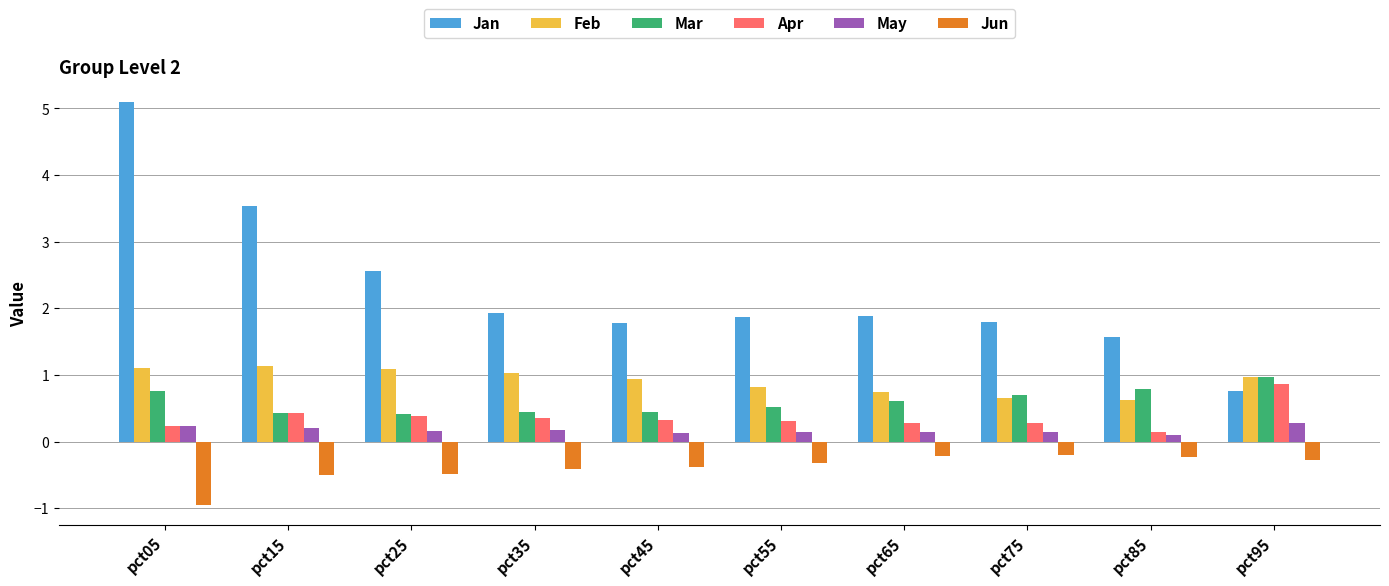

The Feb series shows 0.6 at pct85. True or false?

True